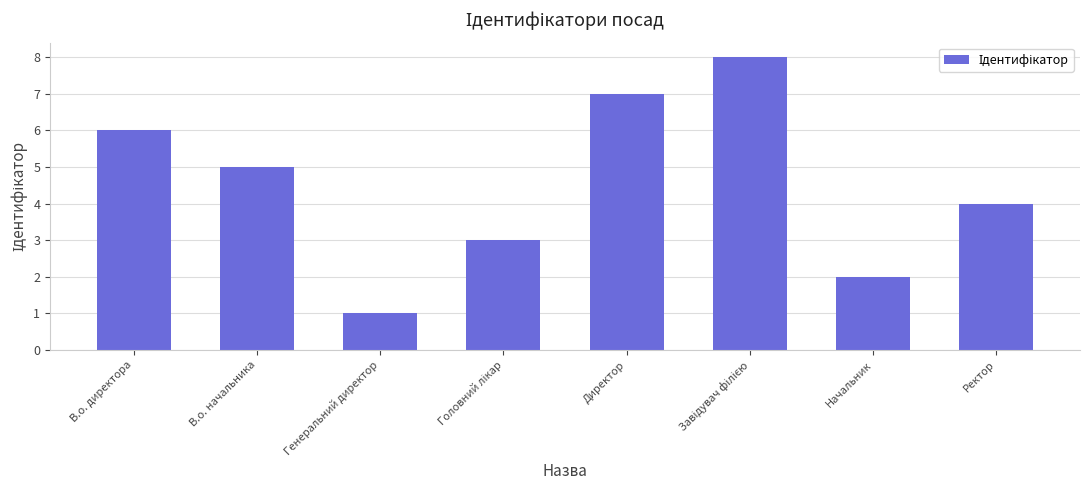

At which label does the data first exceed 5?

В.о. директора